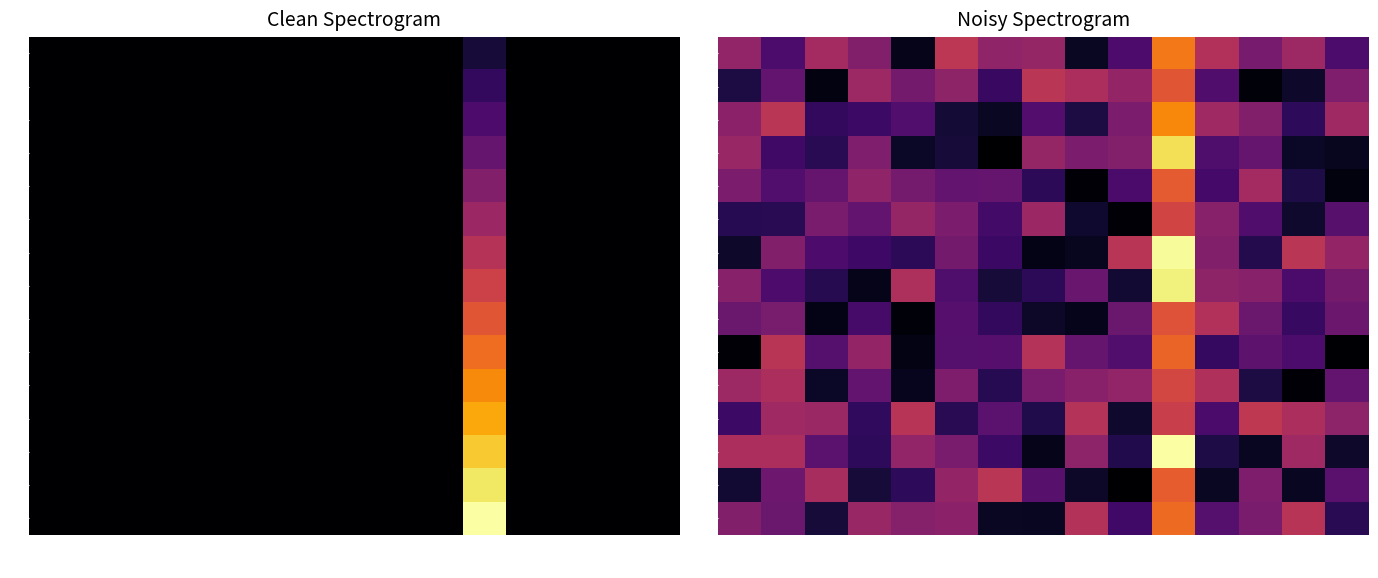

The 6 series shows 0.6 at col_2. True or false?

True